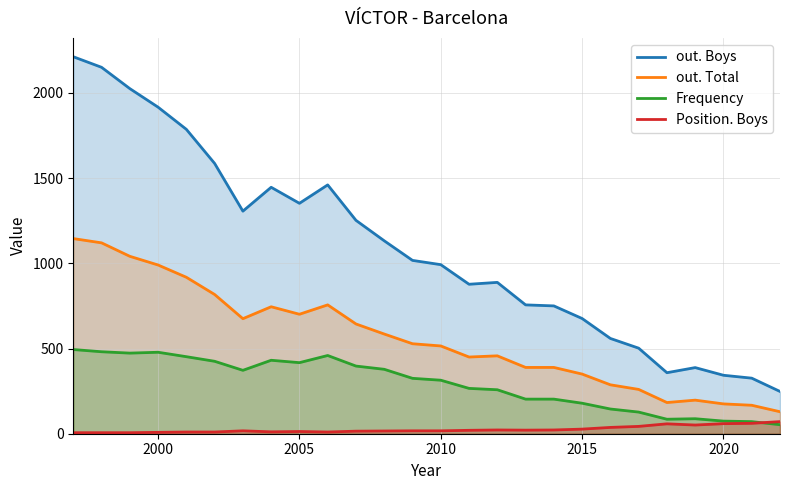

How many interior local peaks does the Position. Boys series have?

4